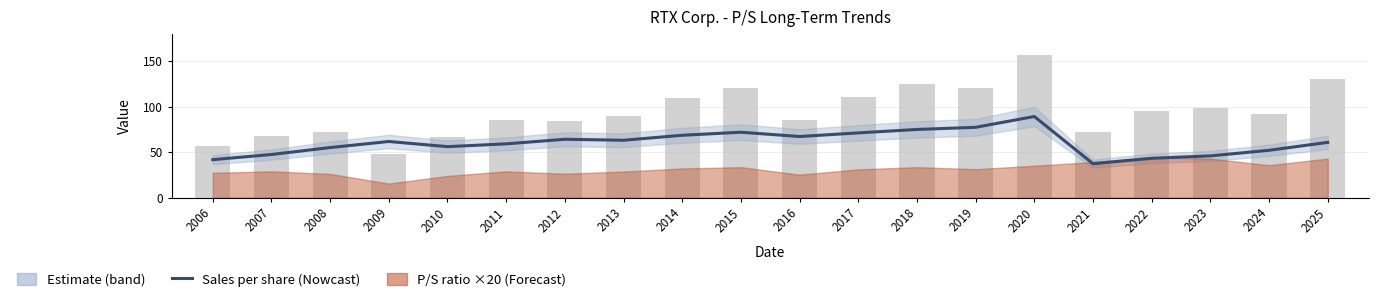

Where does the Sales per share series first go above 61?

2009